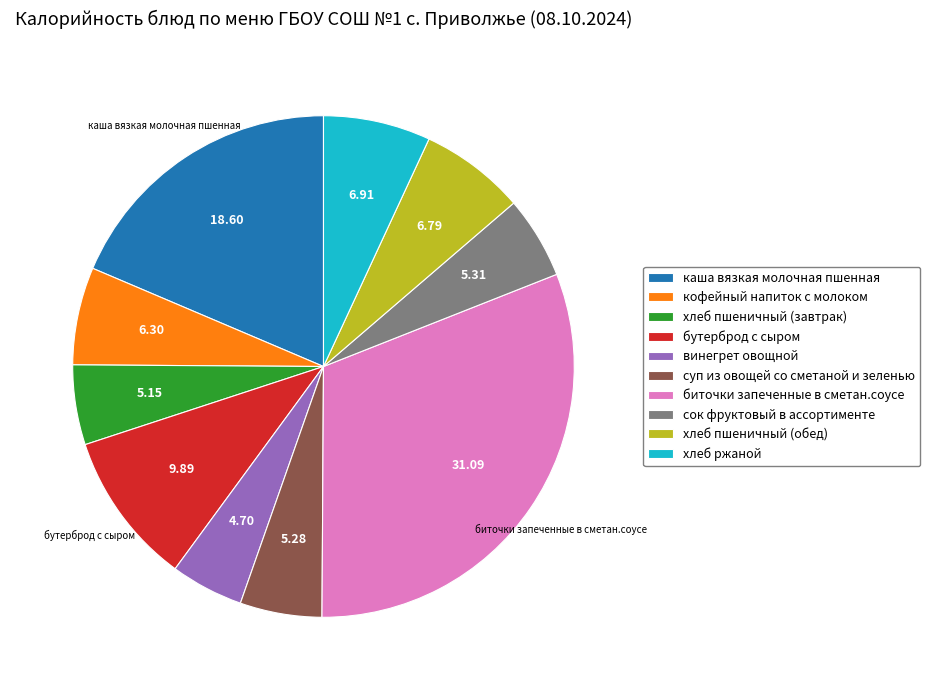

The сок фруктовый в ассортименте slice represents 1% of the pie. True or false?

False